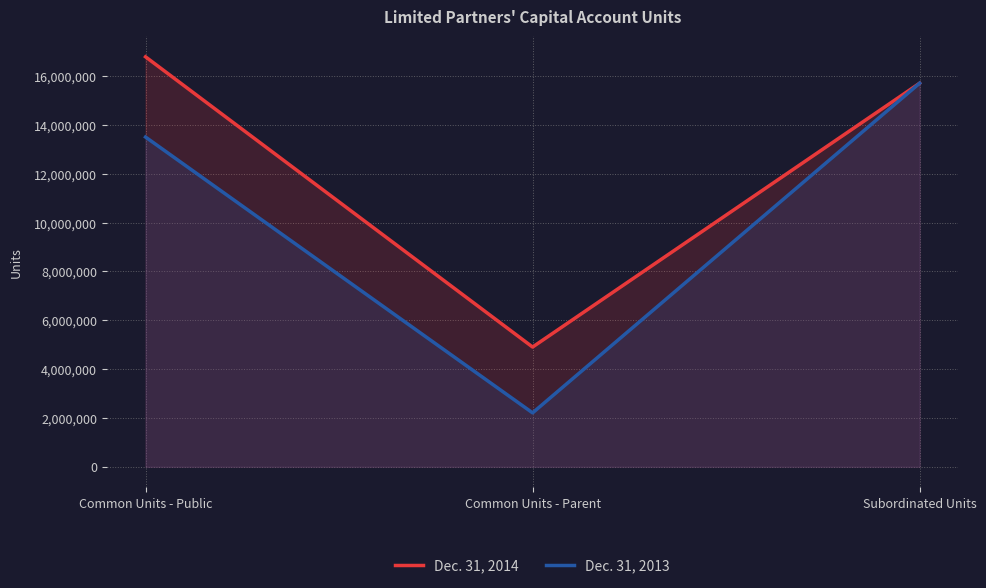

Reading left to right, transcribe all the data shown in this chart.

Dec. 31, 2014: 16789164	4904752	15709697
Dec. 31, 2013: 13503456	2209697	15709697